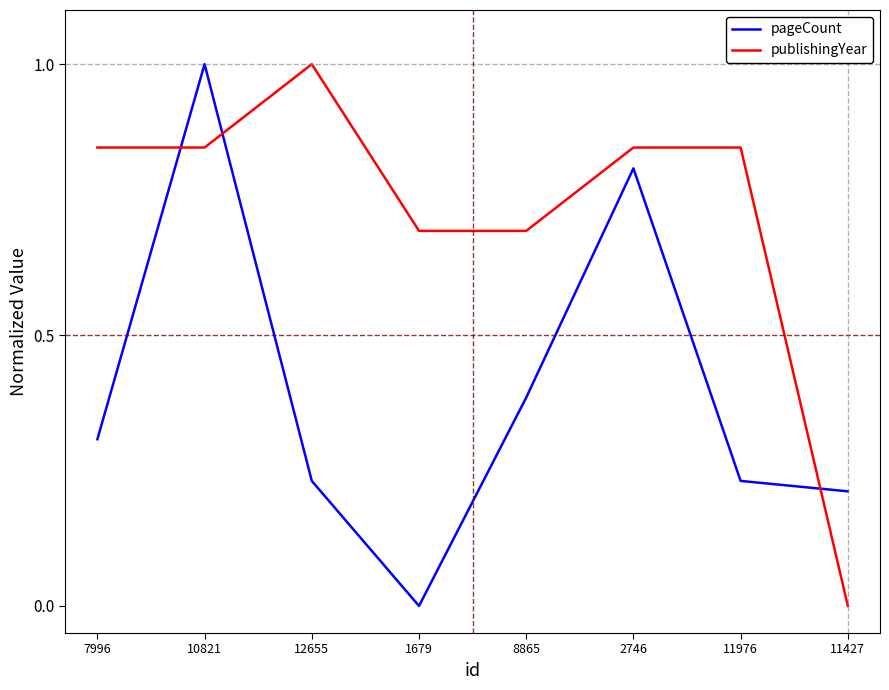

True or false: pageCount and publishingYear intersect in this chart.

True